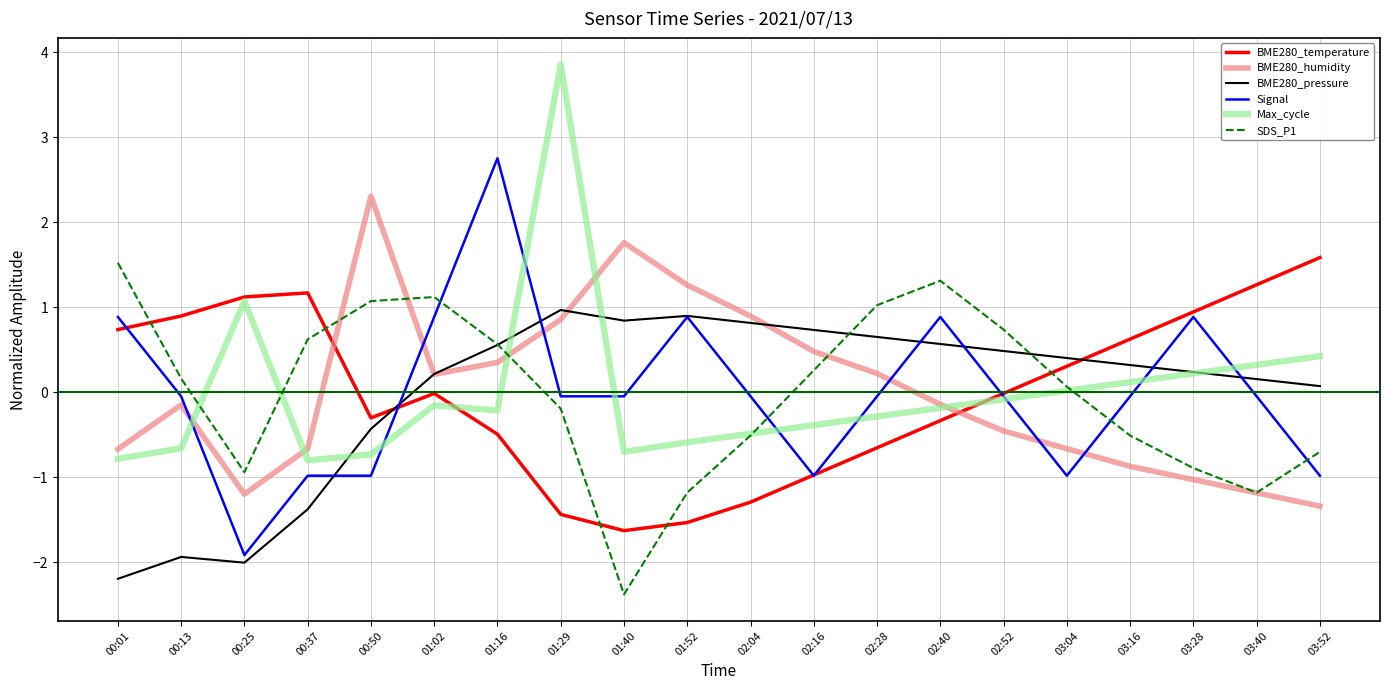

Read the BME280_temperature value at 01:29.

-1.4